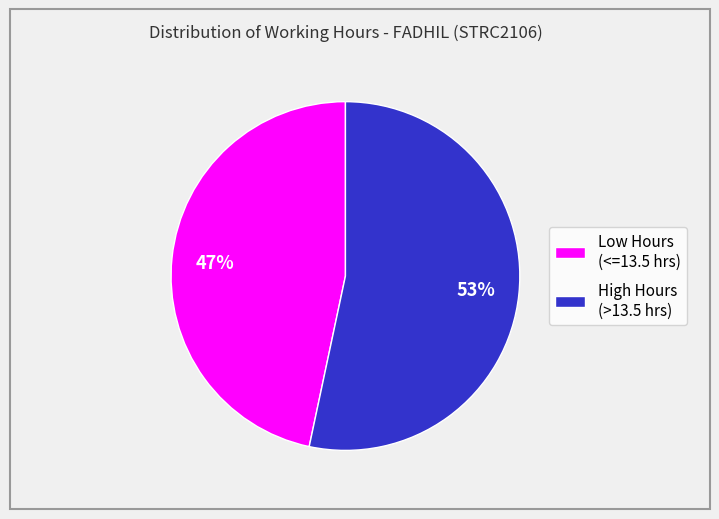

To the nearest percent, what is the combined percentage of Low Hours (<=13.5 hrs) and High Hours (>13.5 hrs)?

100%